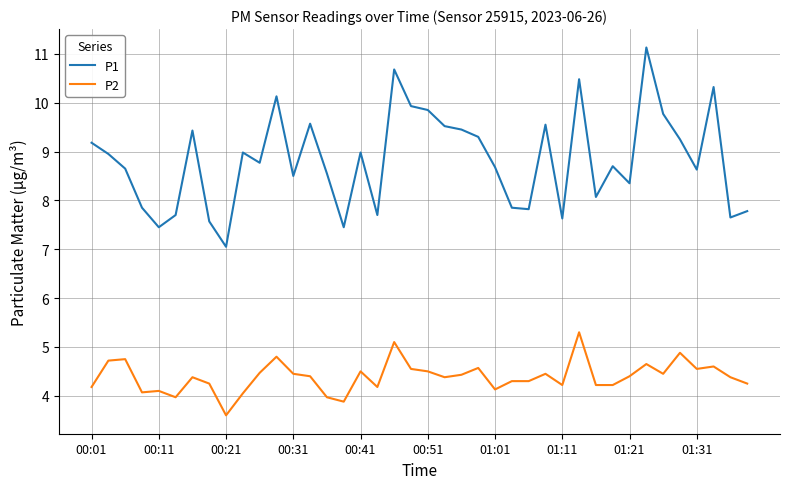

Which series has the widest spread of values?

P1